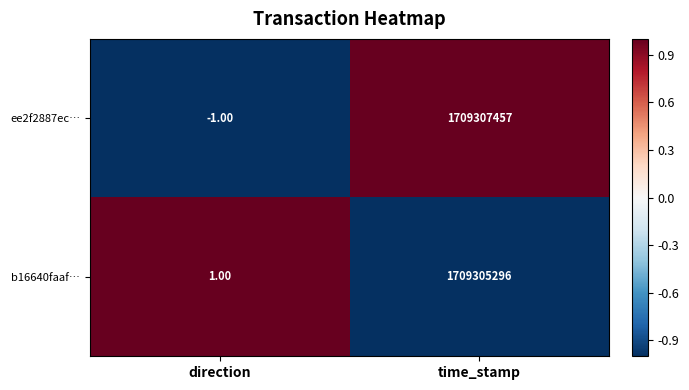

Which category has the highest value in the b16640faaf… series?

time_stamp